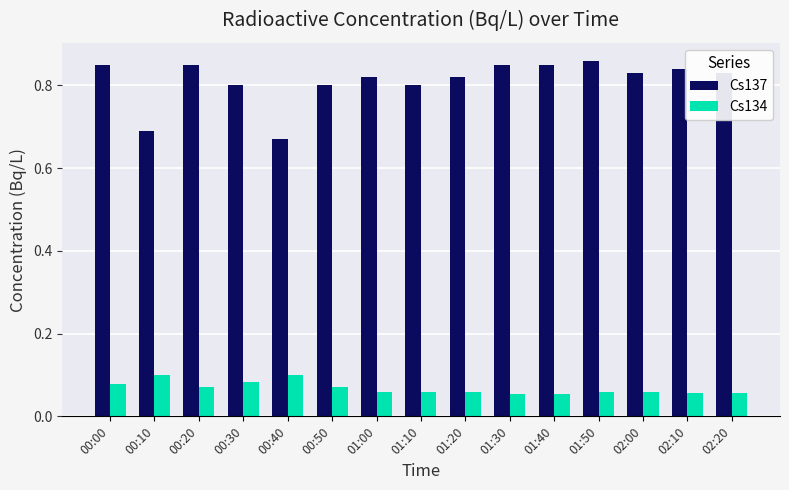

Are the bars grouped side by side (vs. stacked)?

Yes